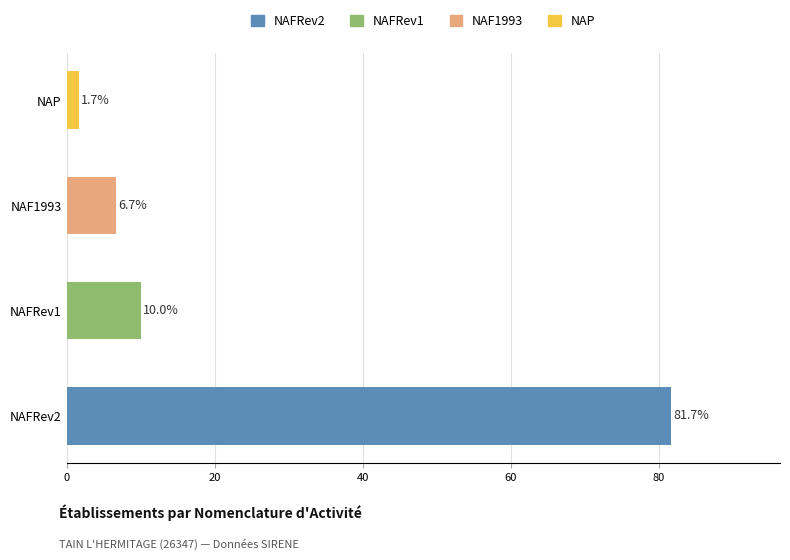

What is the maximum value shown in the chart?

81.7